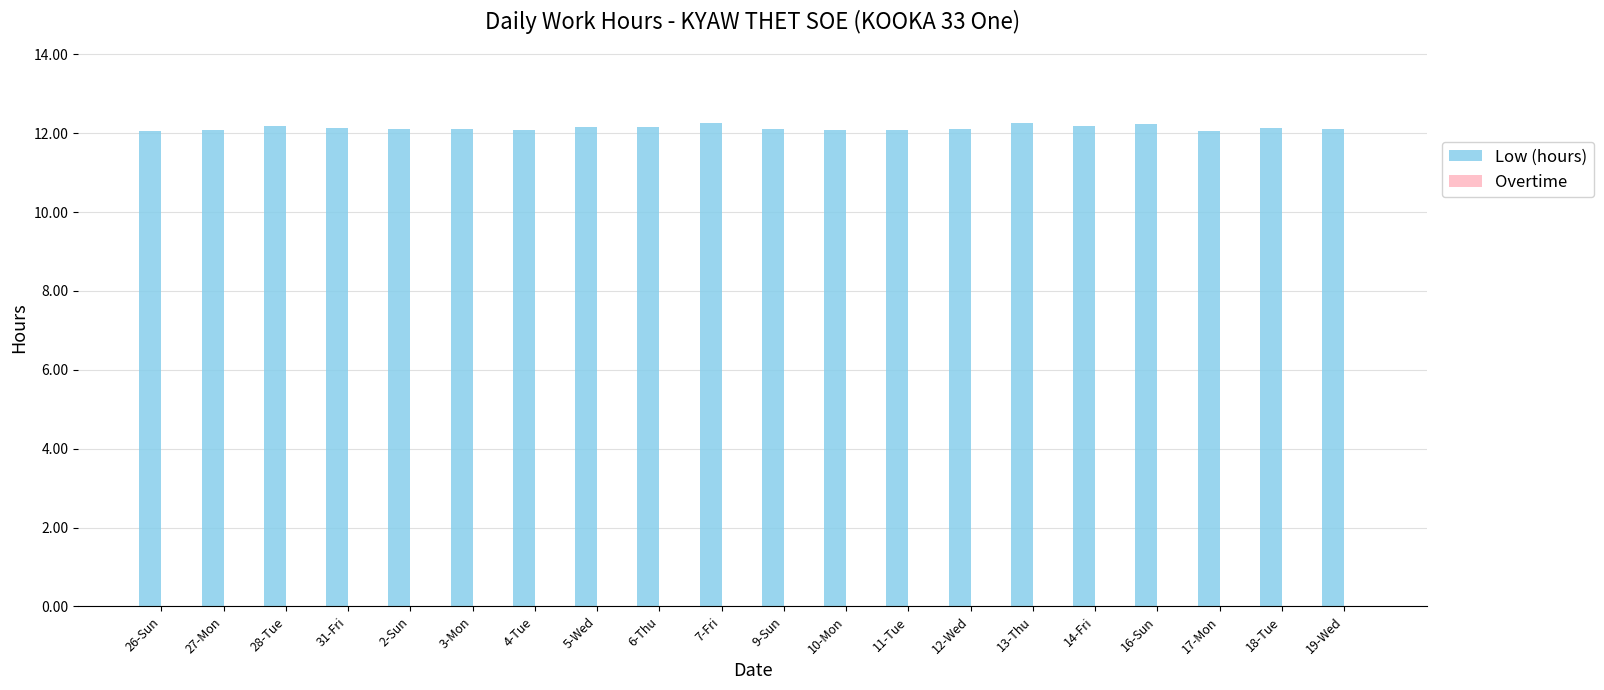

What is the label of the 15th bar from the left?

13-Thu